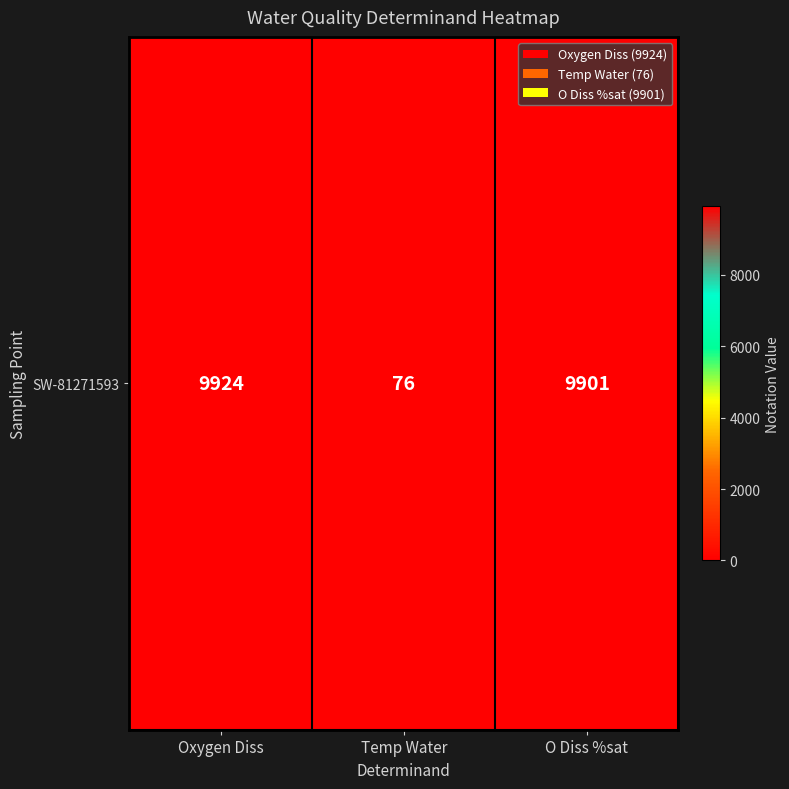

What is the minimum value shown in the chart?

76